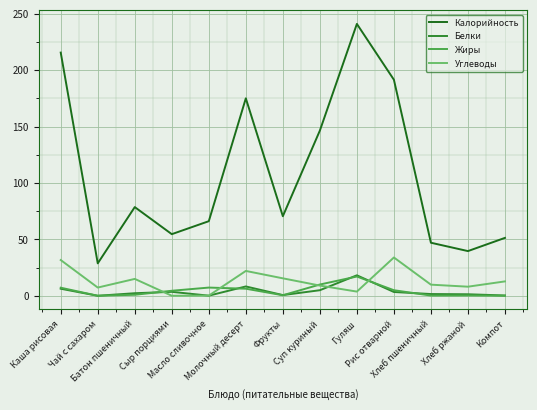

True or false: Жиры has a value of 10.6 at Компот.

False